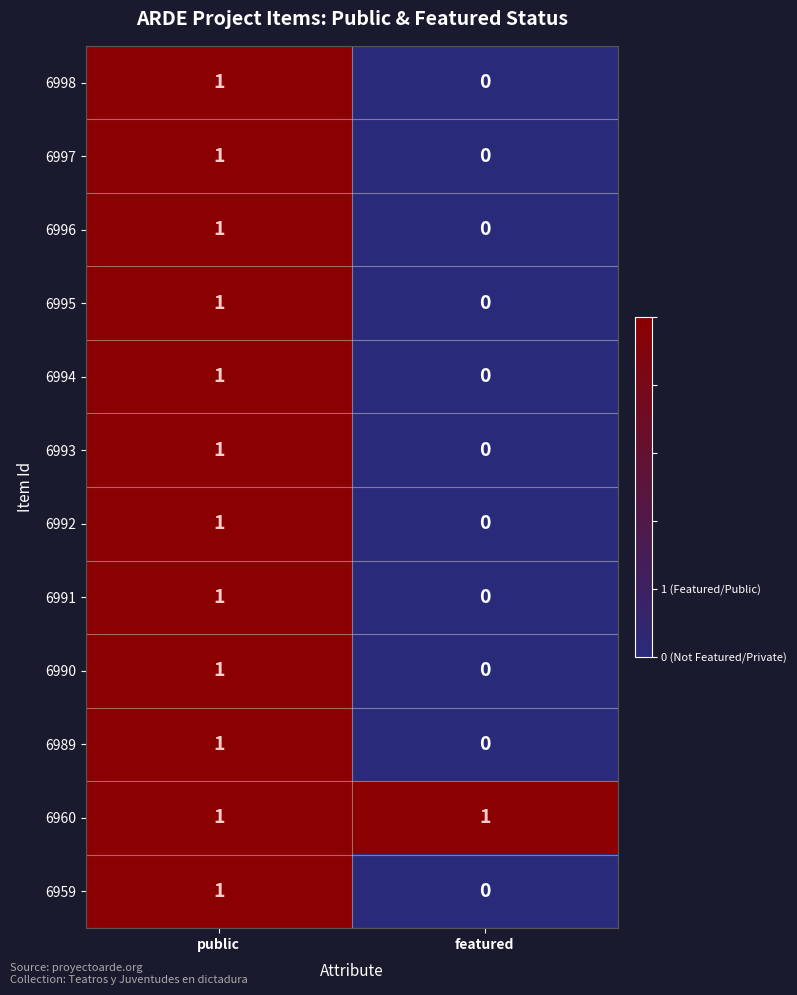

Where is 6995 nearest to the value 0?

featured